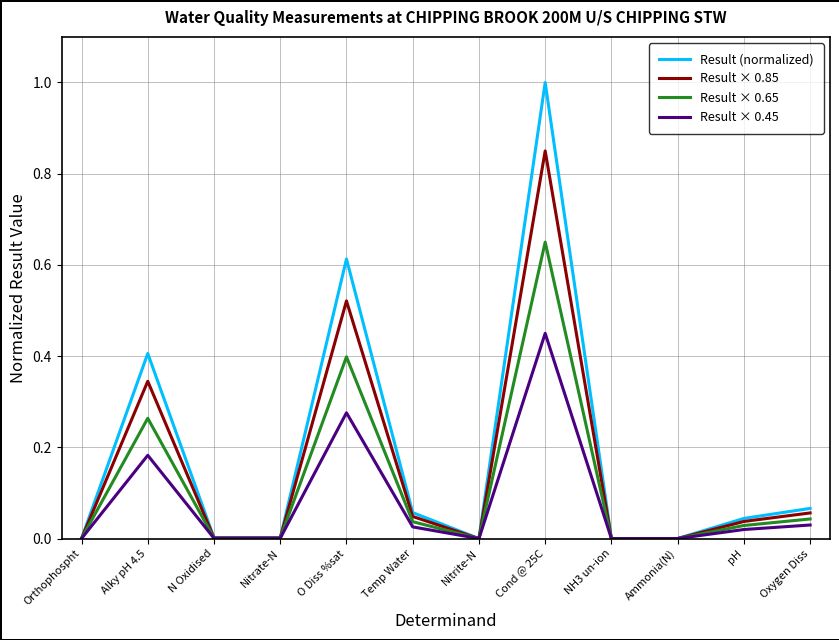

At Oxygen Diss, list the series in order from smallest to largest.

Result × 0.45, Result × 0.65, Result × 0.85, Result (normalized)